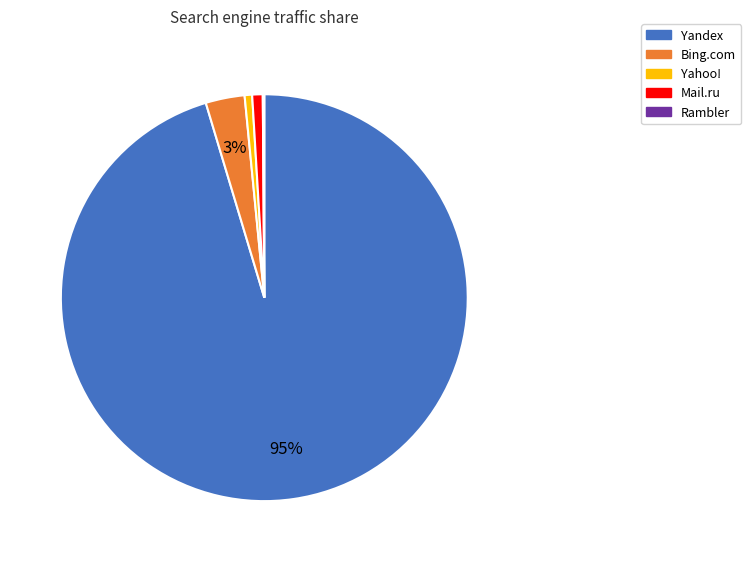

Do Yandex and Bing.com together represent more than half of the pie?

Yes